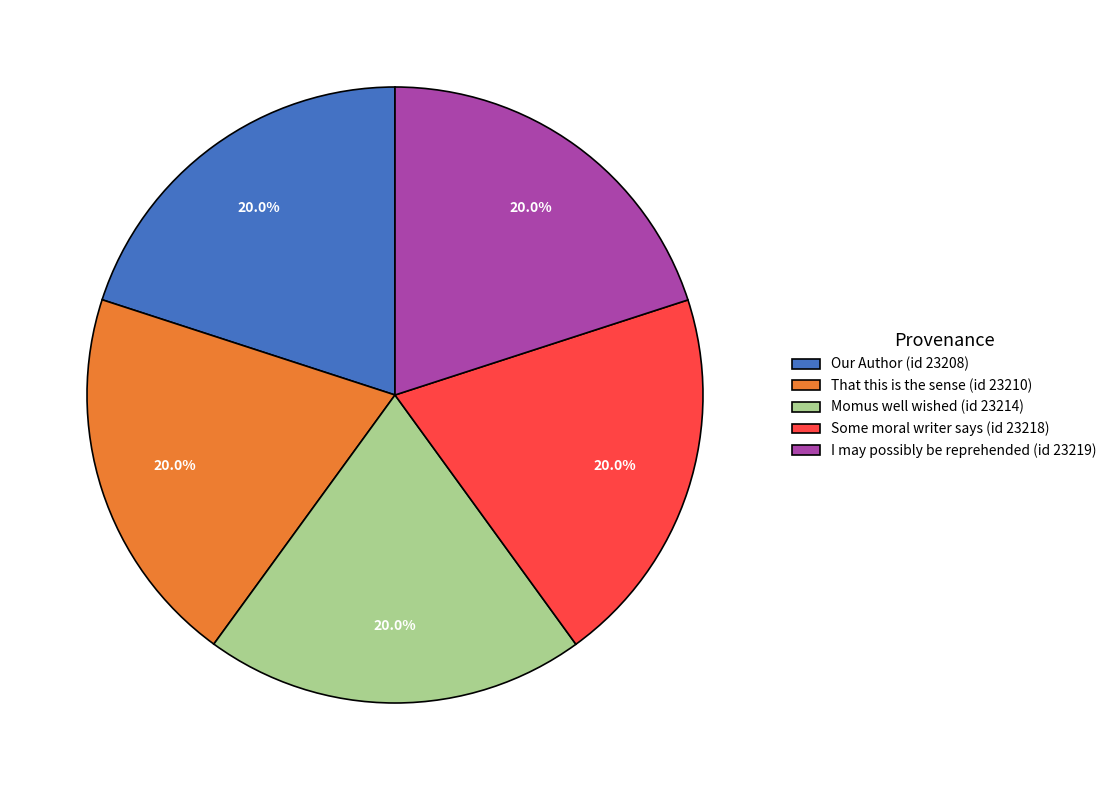

Does Some moral writer says (id 23218) represent more than half of the total?

No